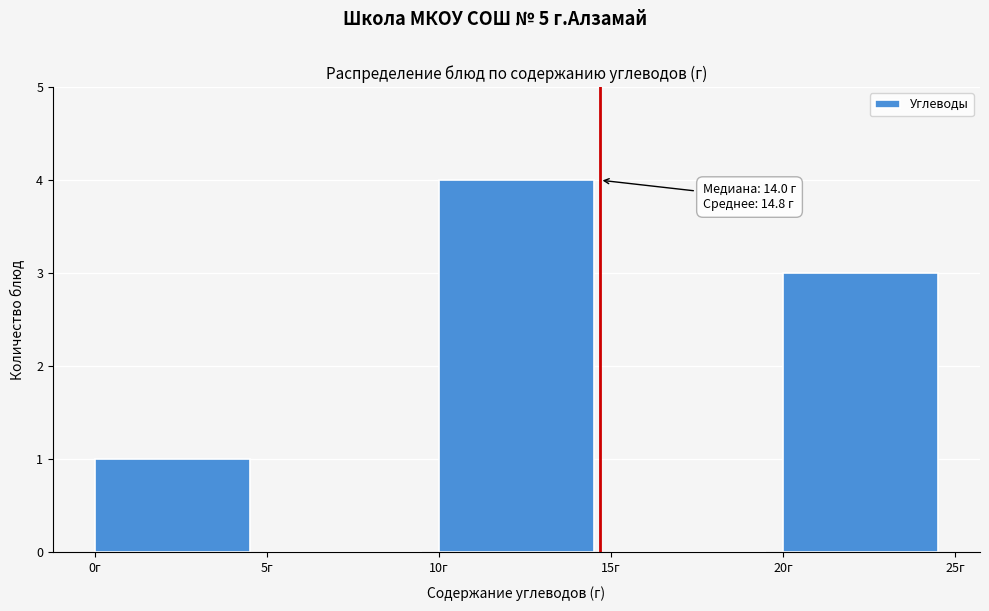

Over which range of the x-axis is the bar tallest?

10 to 15